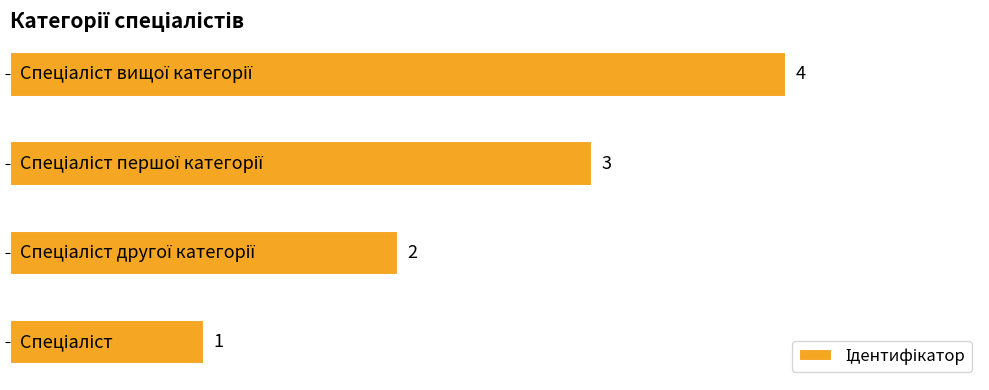

What is the difference between the maximum and minimum values?

3